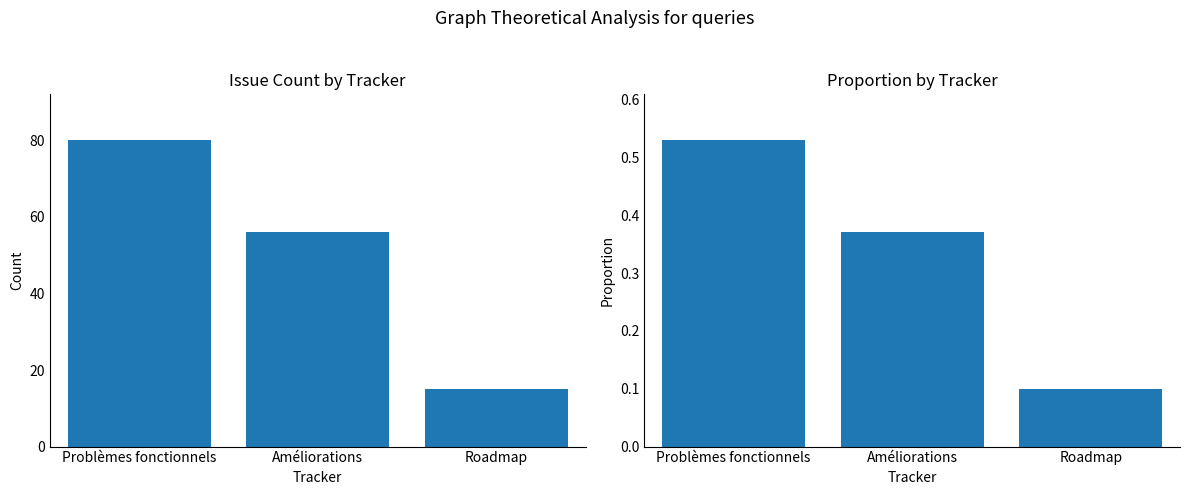

What is the lowest value of the Proportion series?

0.1